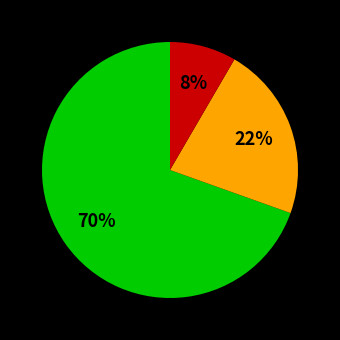

How many segments does this pie chart have?

3